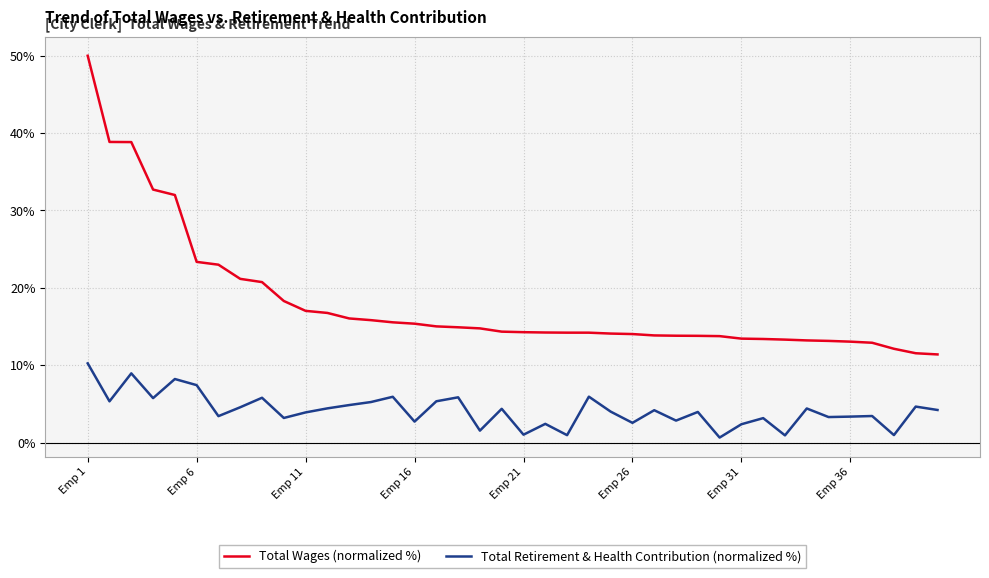

Rank the series by their average value, from lowest to highest.

Total Retirement & Health Contribution (normalized %), Total Wages (normalized %)